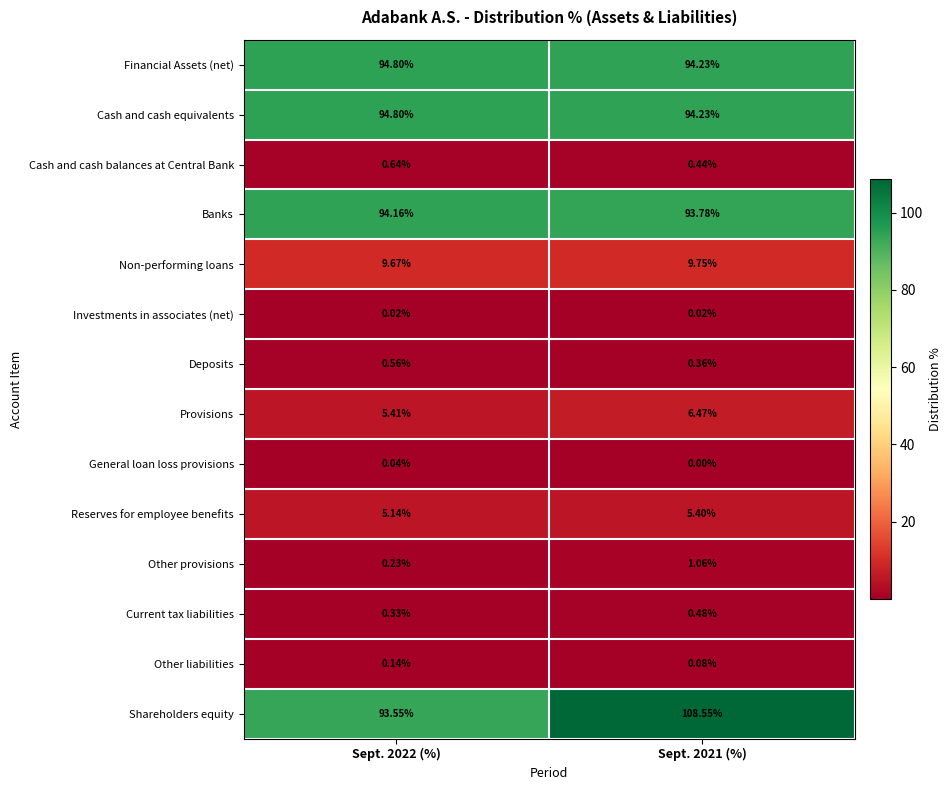

Between Sept. 2022 (%) and Sept. 2021 (%), which series saw the biggest shift?

Shareholders equity